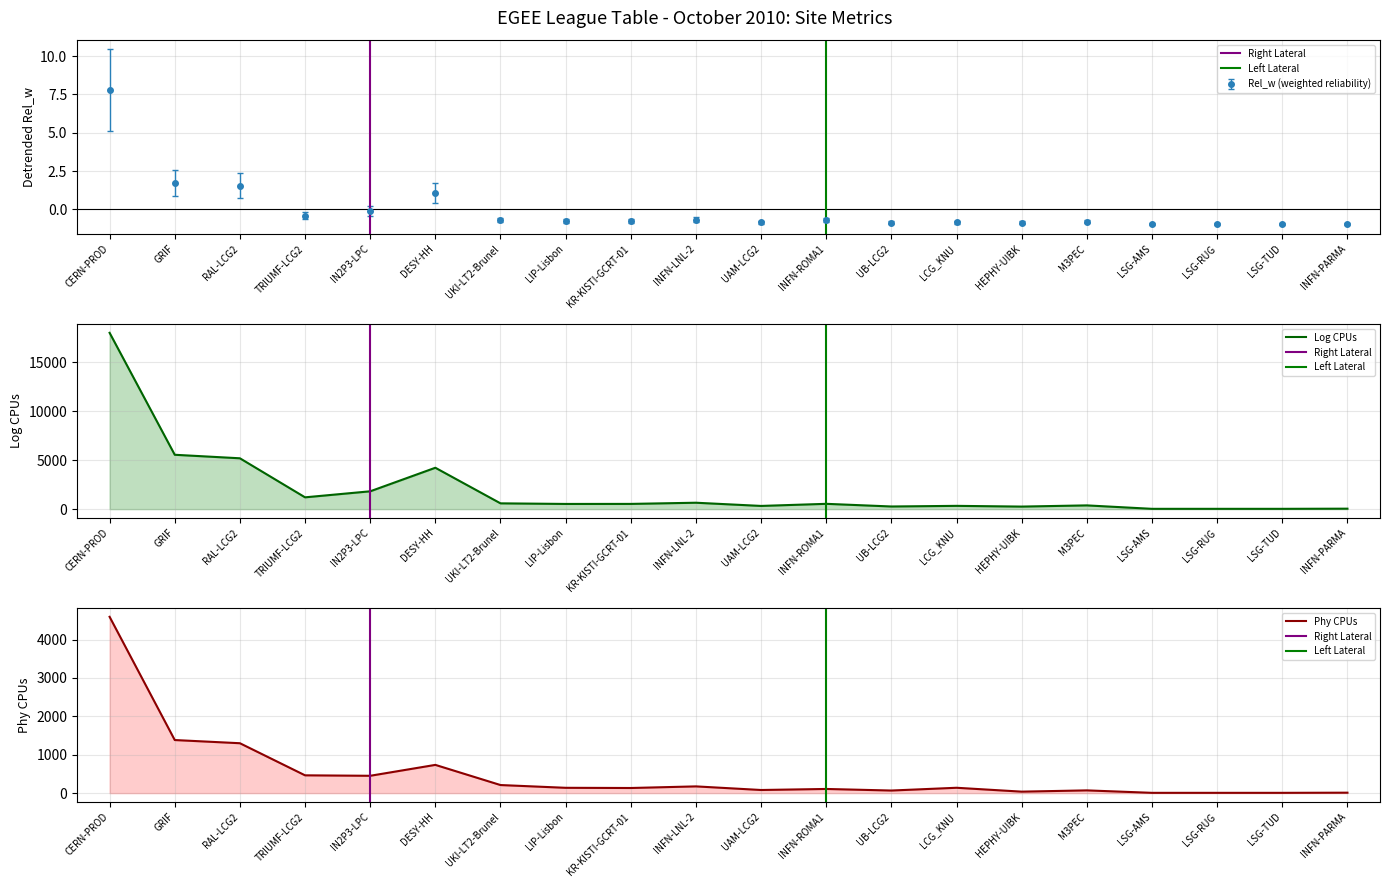

True or false: Phy_CPUs has more than 0 interior local peaks.

True